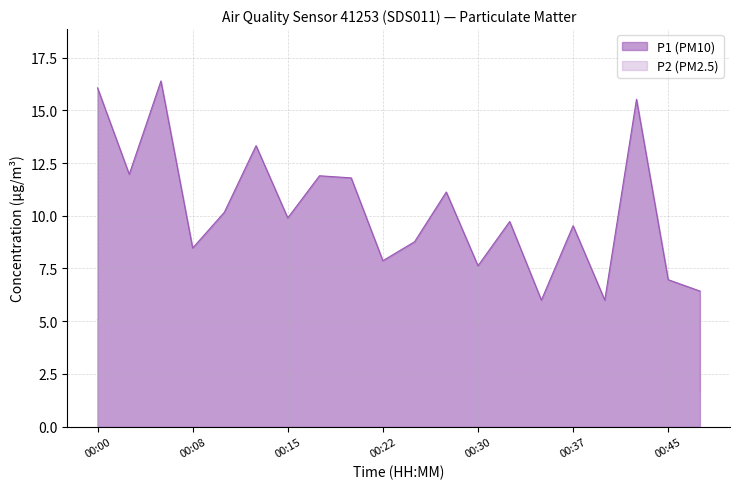

Where is P1 nearest to the value 11?

00:27